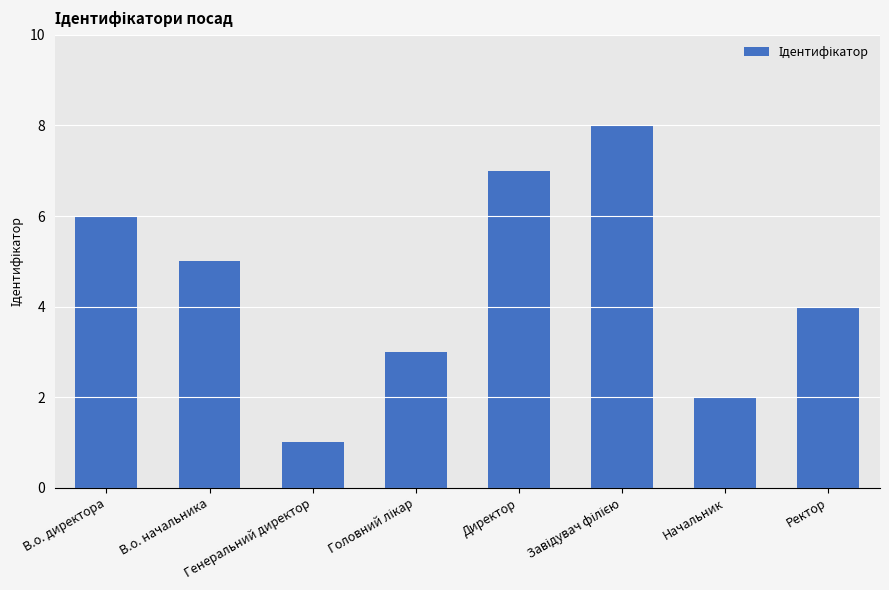

At which category does the chart reach its minimum across all series?

Генеральний директор